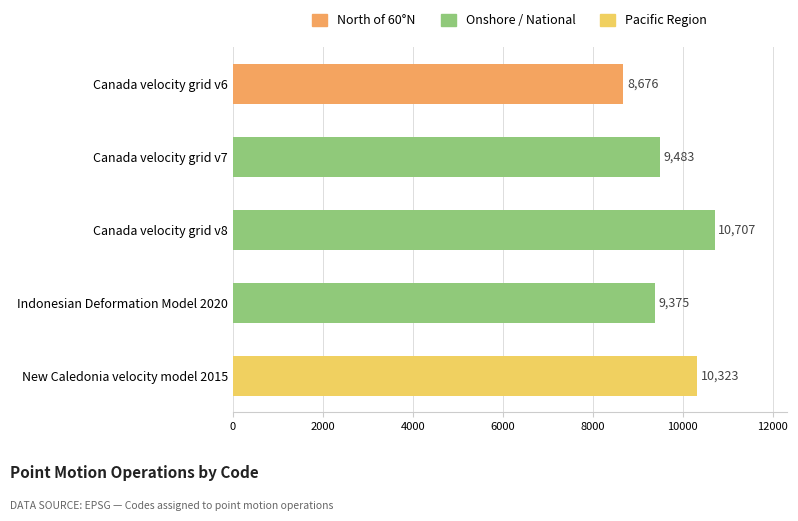

Which label corresponds to the largest value in the chart?

Canada velocity grid v8